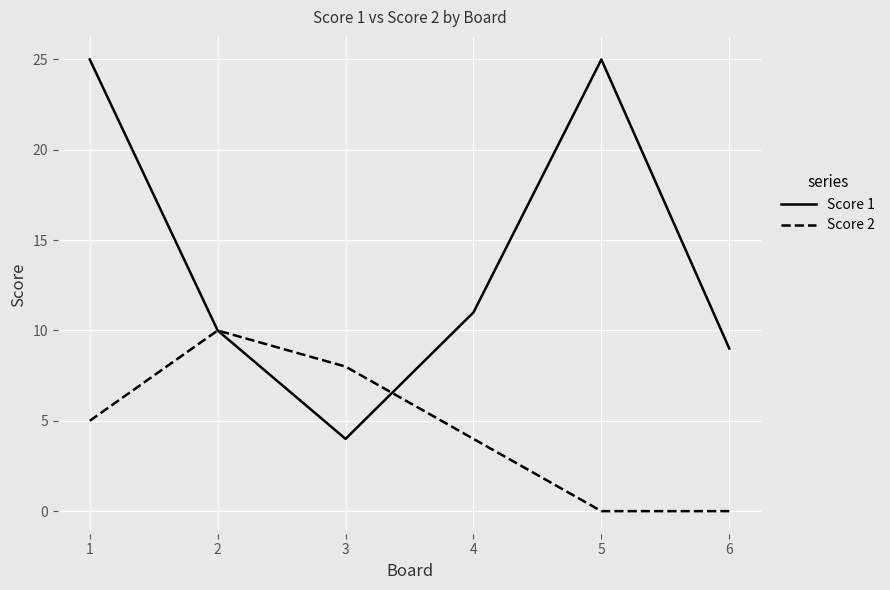

After their last crossing, which series has the higher values: Score 1 or Score 2?

Score 1